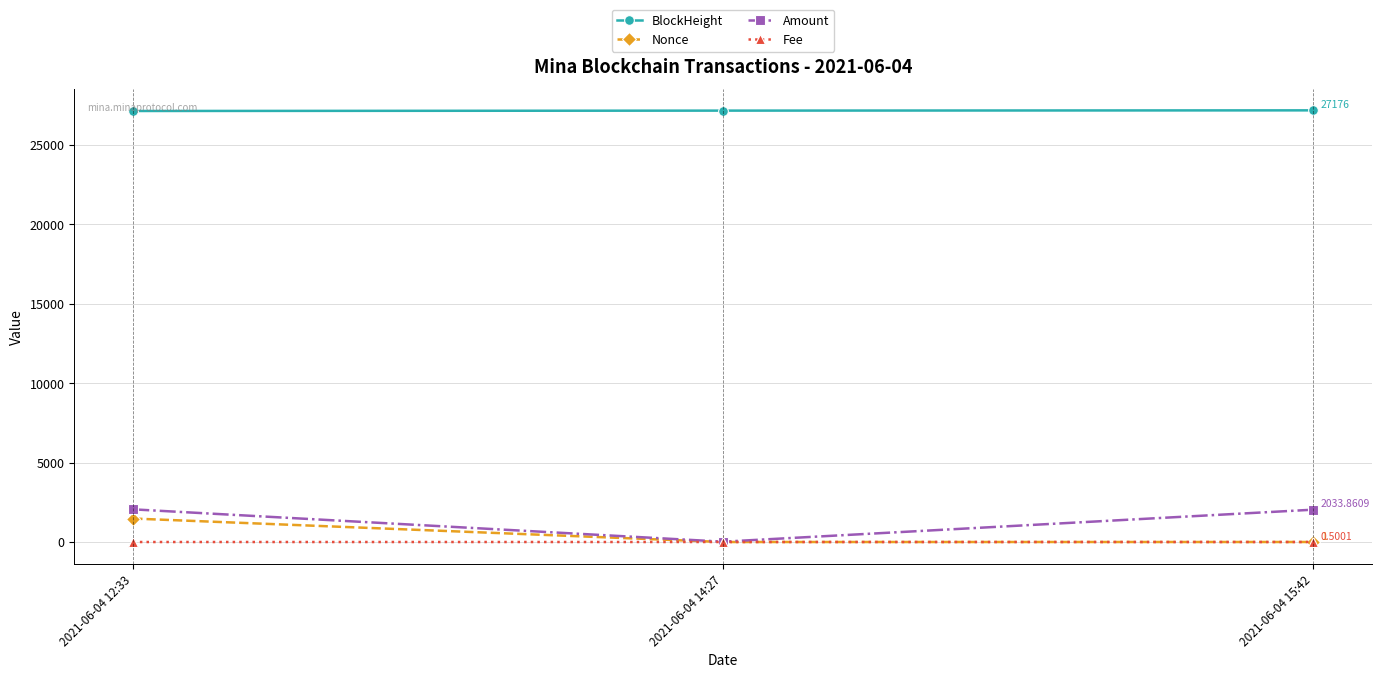

What is the approximate value of BlockHeight at 2021-06-04 15:42?

27176.0